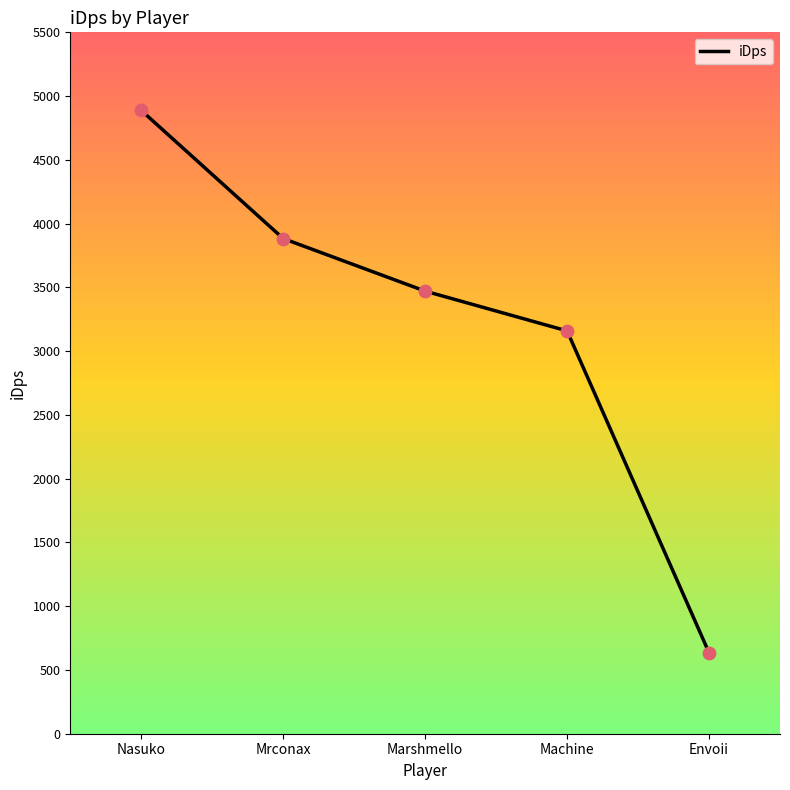

What is the change in value from Nasuko to Mrconax?

-1004.6